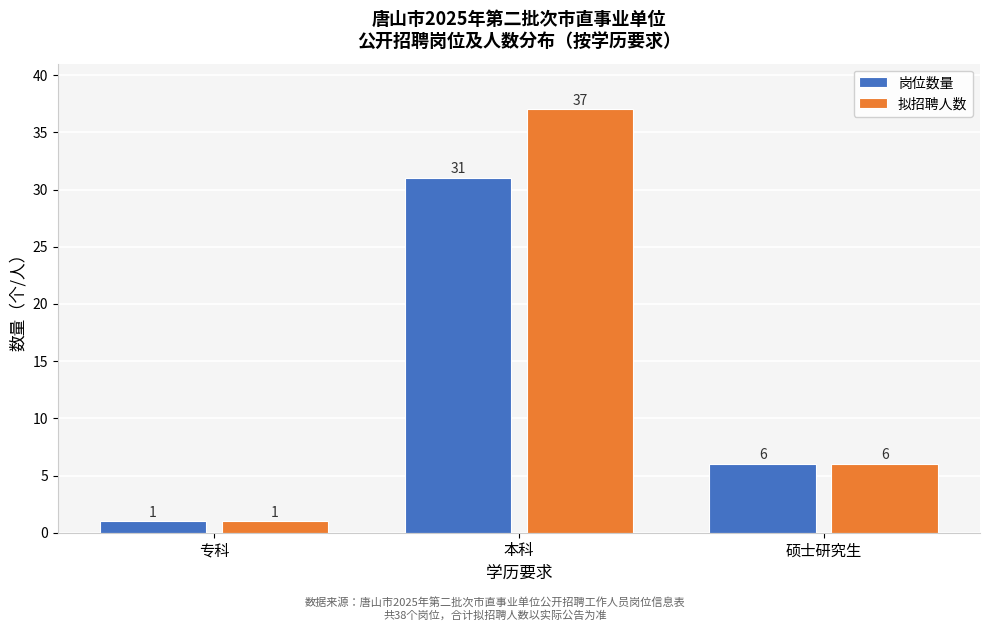

Reading left to right, list all the values displayed in this chart.

岗位数量: 1	31	6
拟招聘人数: 1	37	6